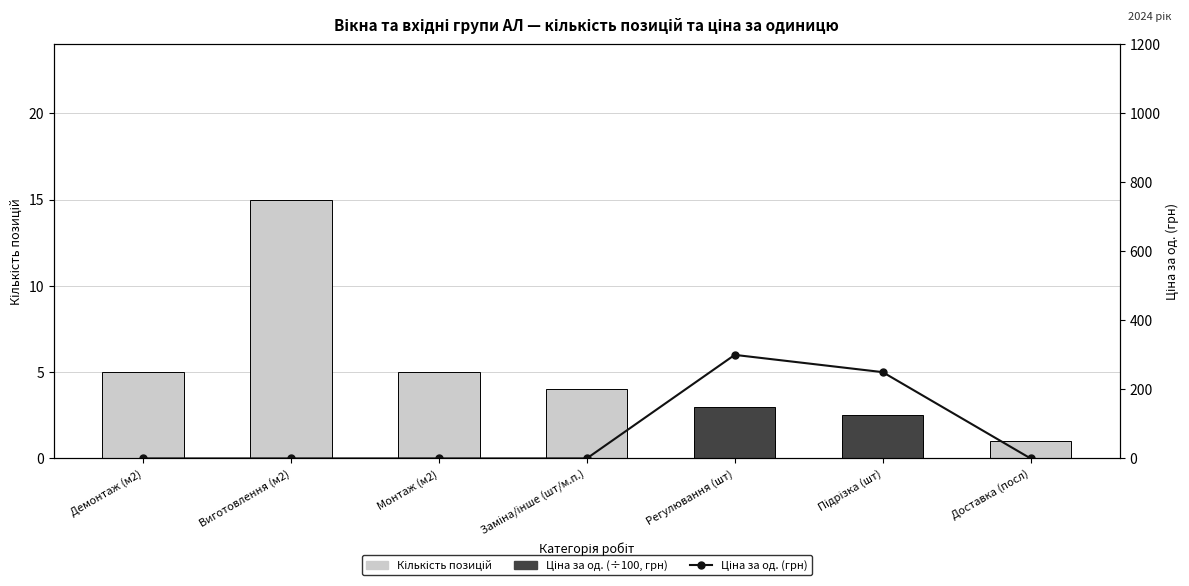

True or false: Кількість позицій has a value of 0.4 at Підрізка (шт).

False